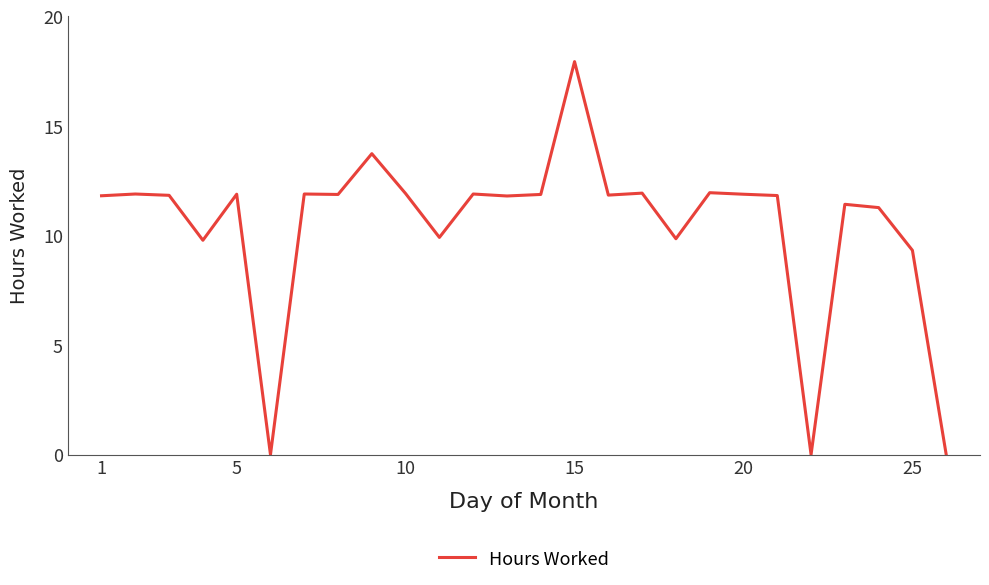

What is the greatest value displayed?

17.9